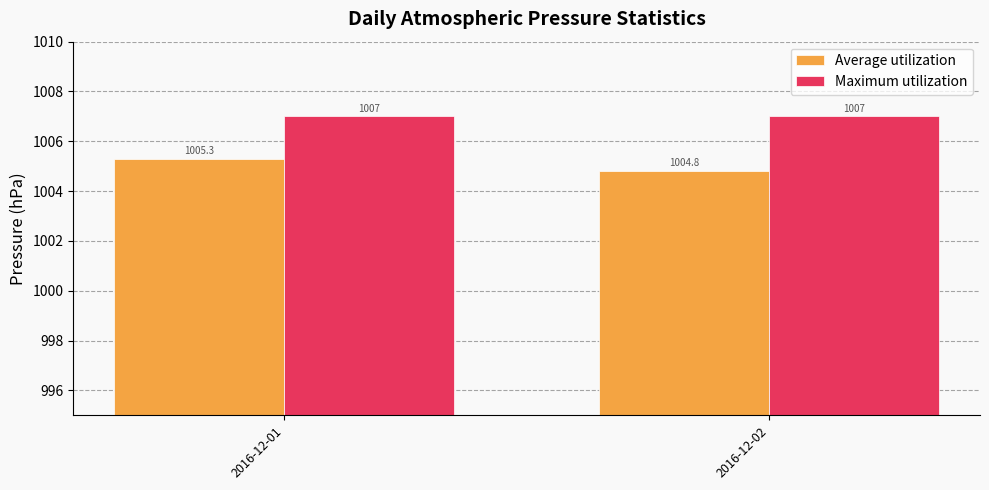

Reading right to left, transcribe all the data shown in this chart.

Average utilization: 1004.8	1005.3
Maximum utilization: 1007.0	1007.0